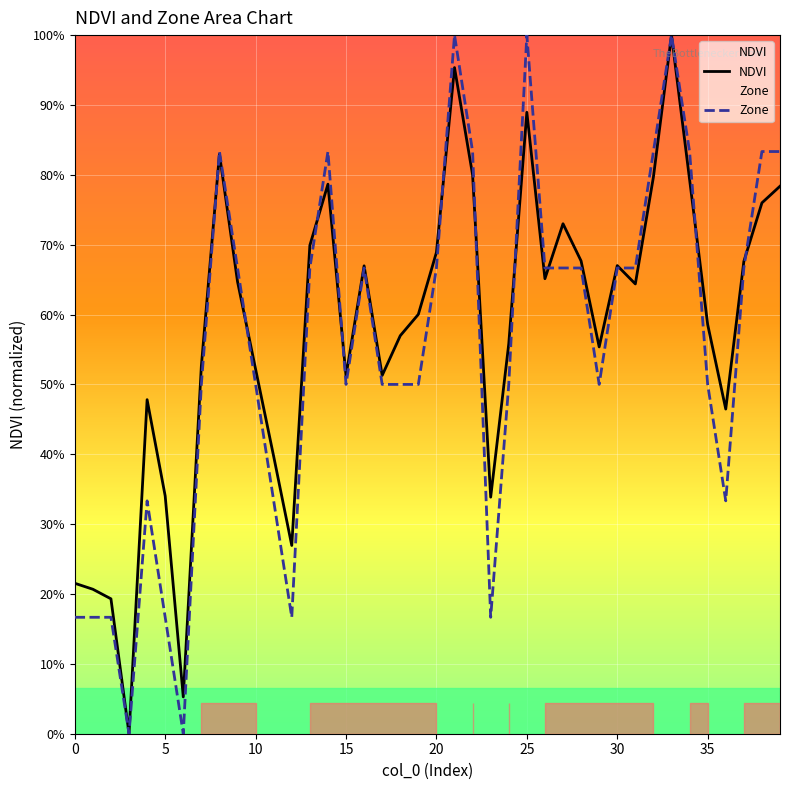

How many times do NDVI and Zone cross each other?

11